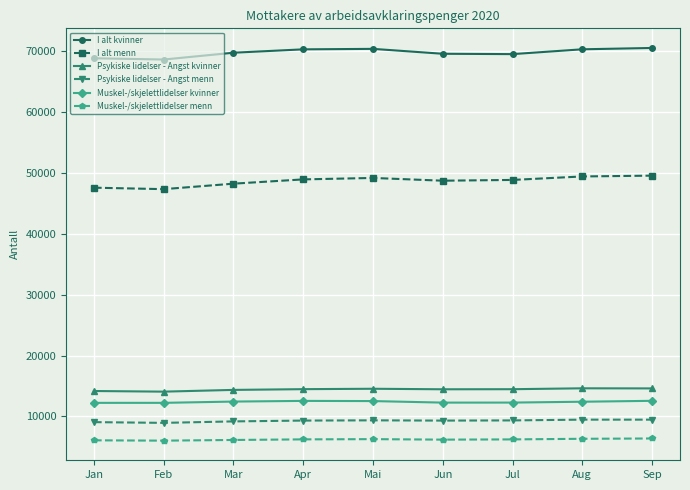

What is the spread (max minus min) of values at Mar?

63657